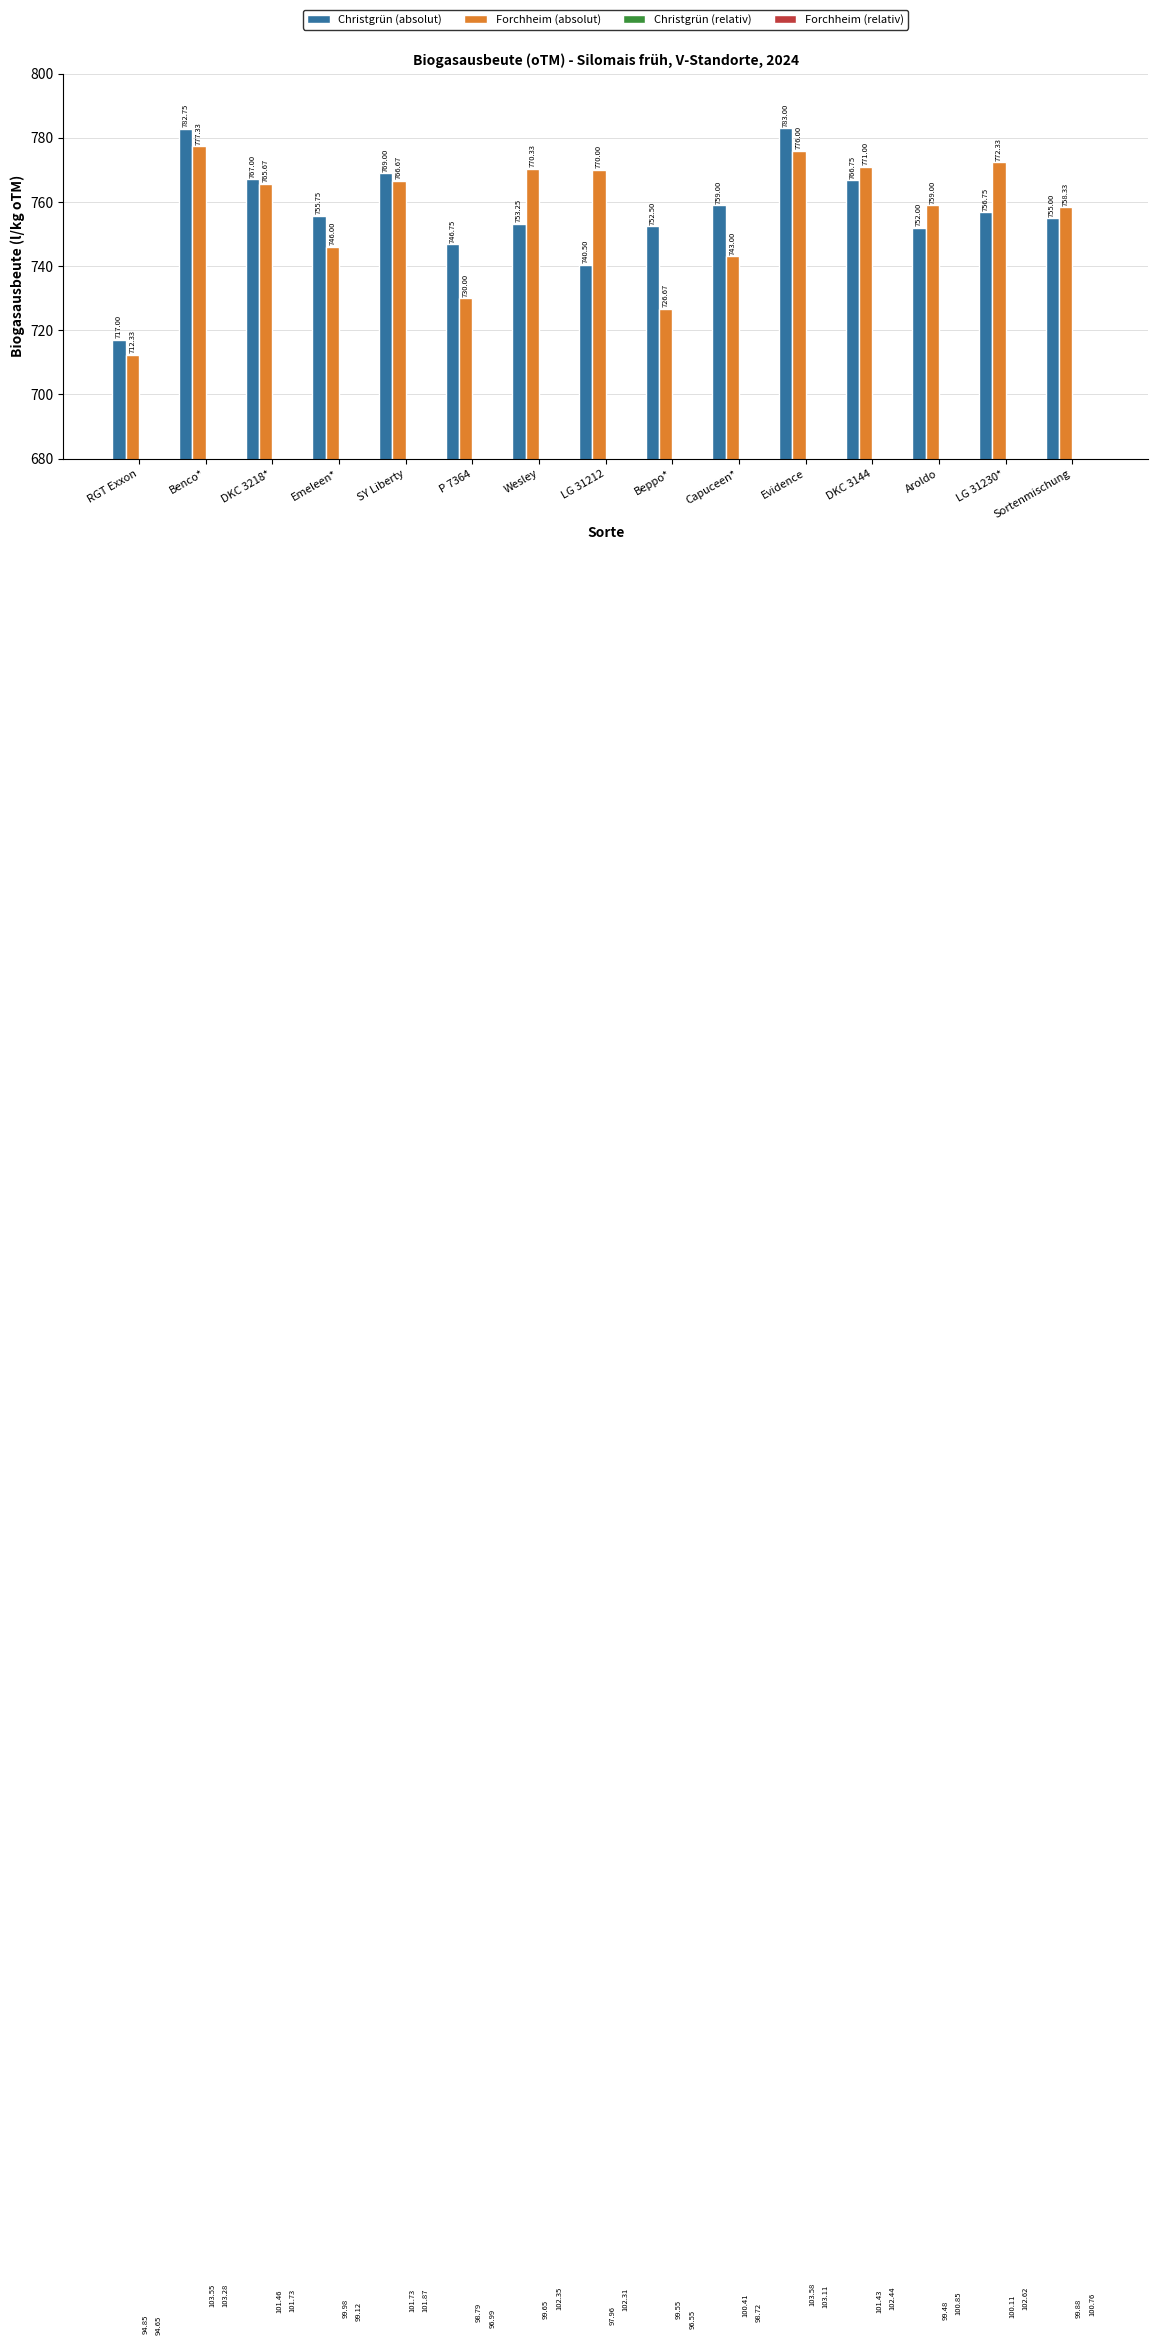

True or false: Forchheim (relativ) has a value of 100.8 at Sortenmischung.

True